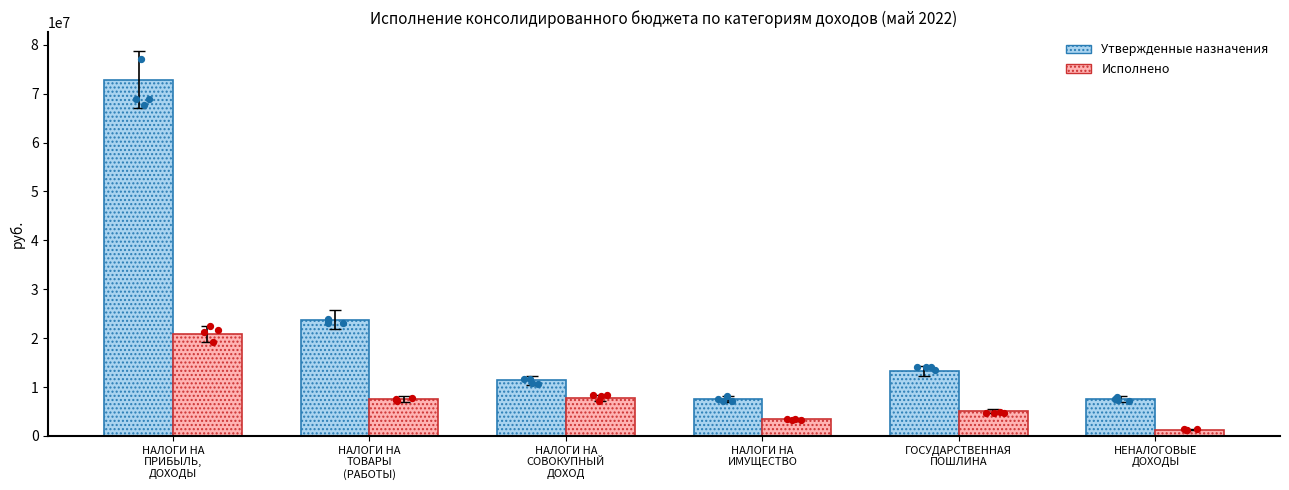

At which category is the sum across all series the highest?

НАЛОГИ НА
ПРИБЫЛЬ,
ДОХОДЫ